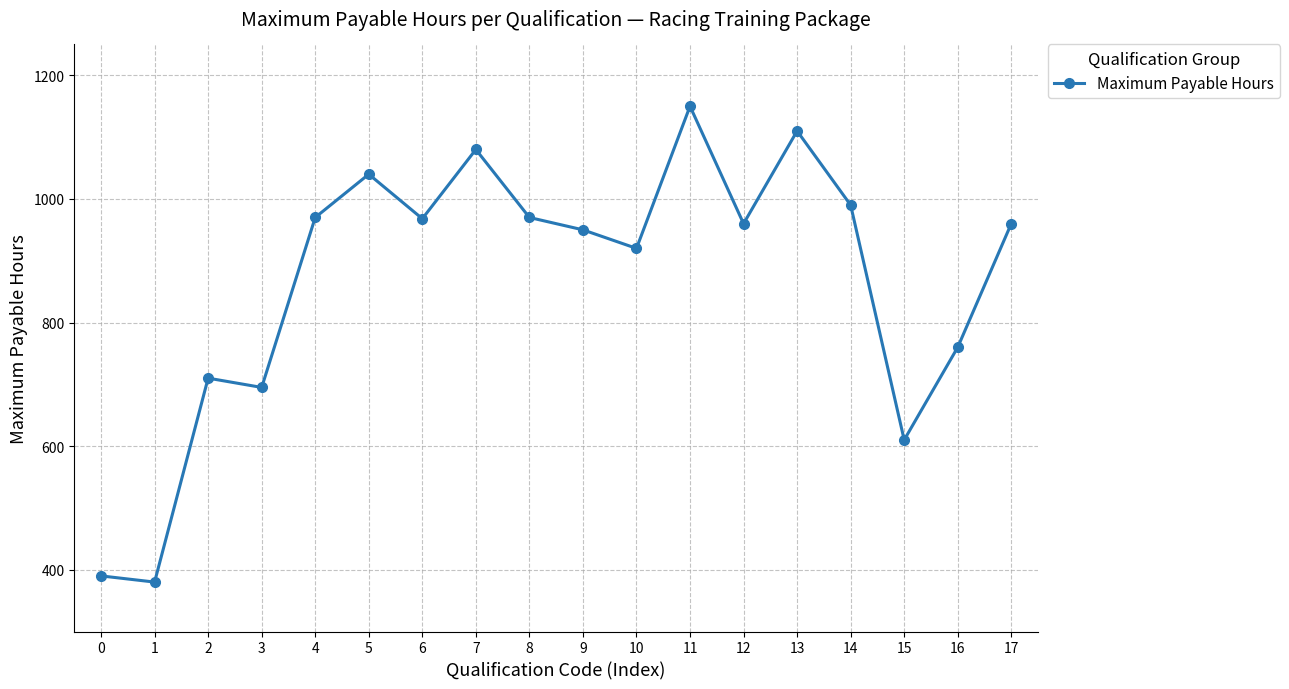

Does the chart display data point markers on the line(s)?

Yes